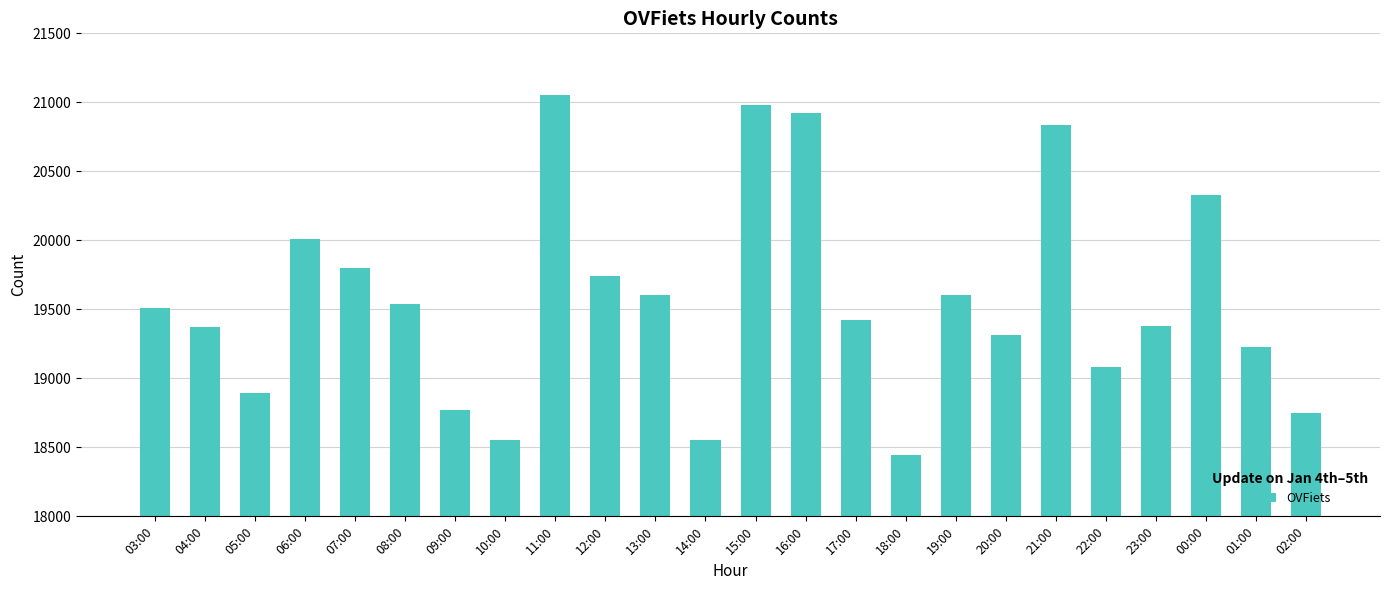

What is the sum of the values at 20:00 and 08:00?

38857